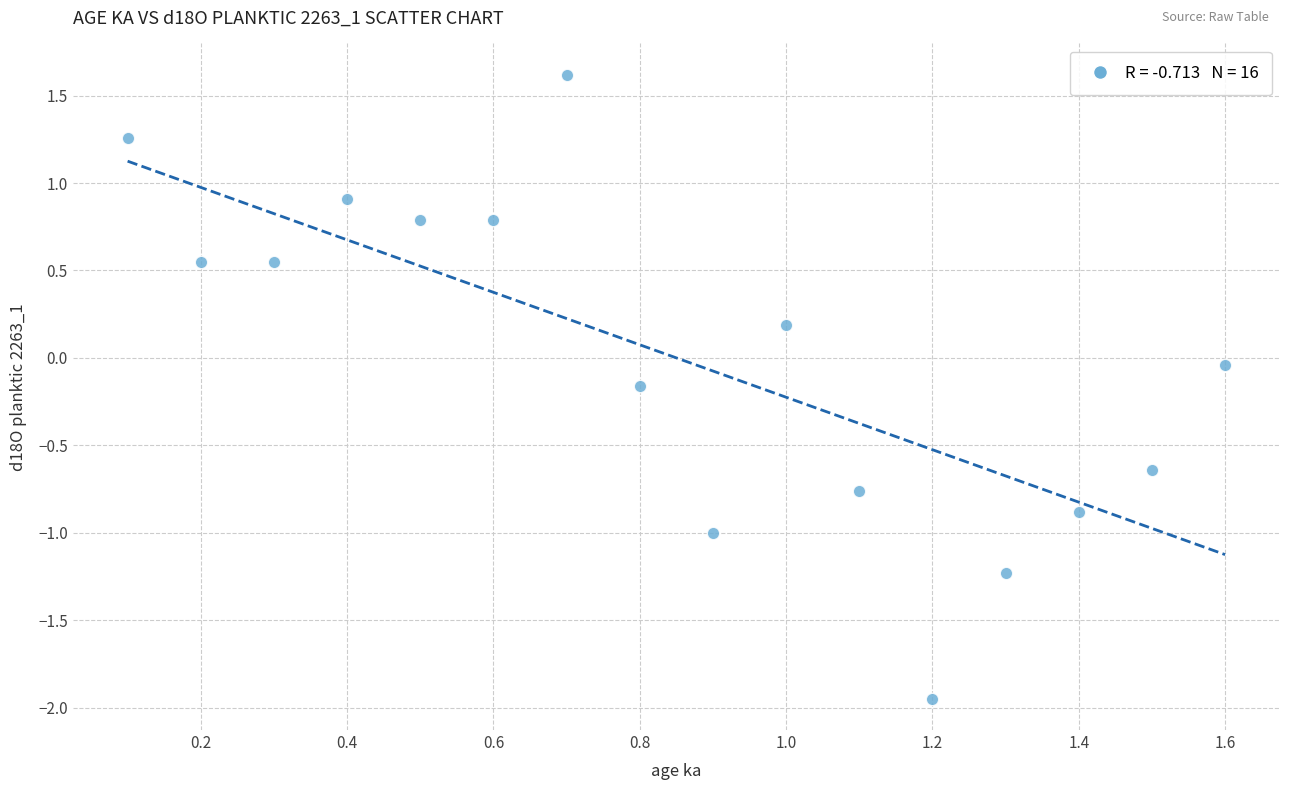

What is the range of Y values (max minus min)?

3.6